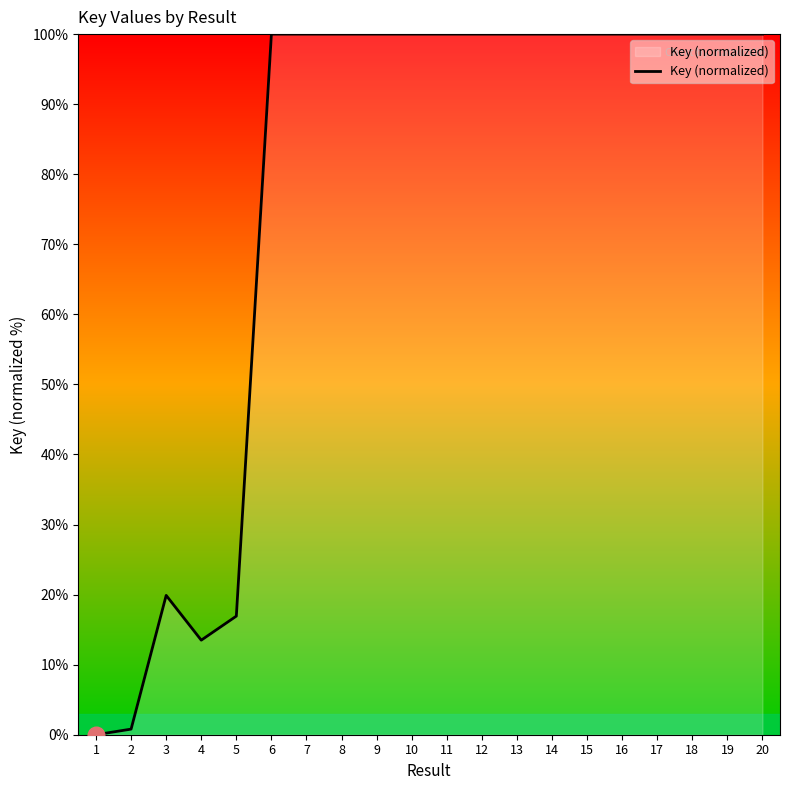

Where is the data nearest to the value 50?

3